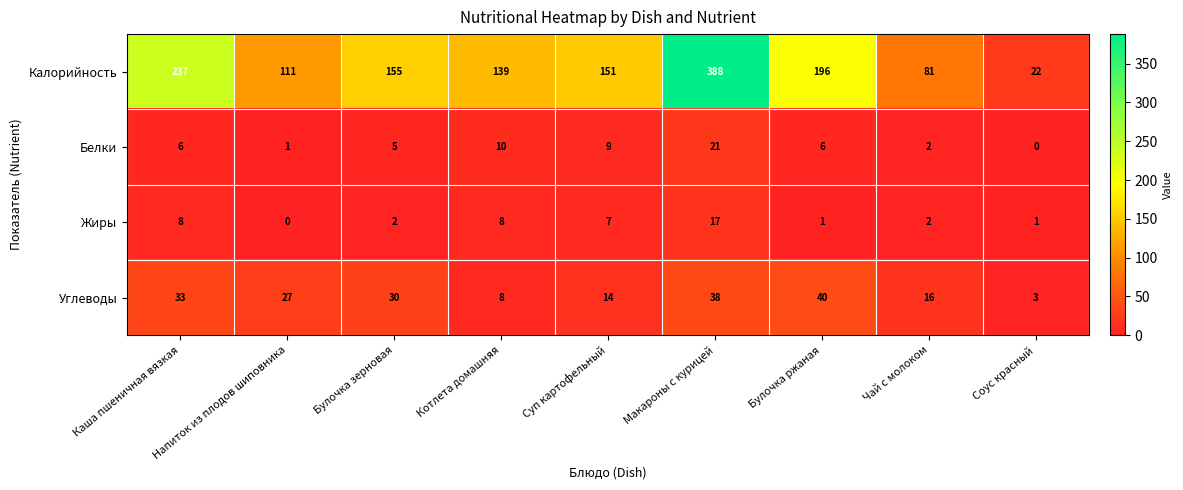

Rank the series by their maximum value, from lowest to highest.

Жиры, Белки, Углеводы, Калорийность